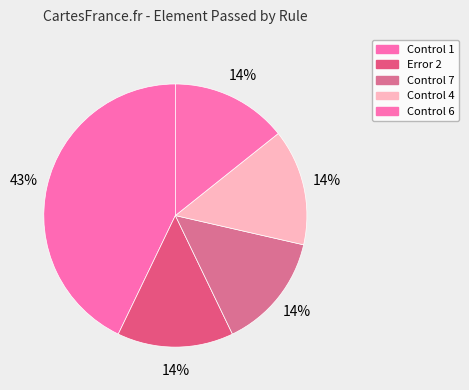

To the nearest percent, what is the difference between the largest and smallest slice percentages?

29%